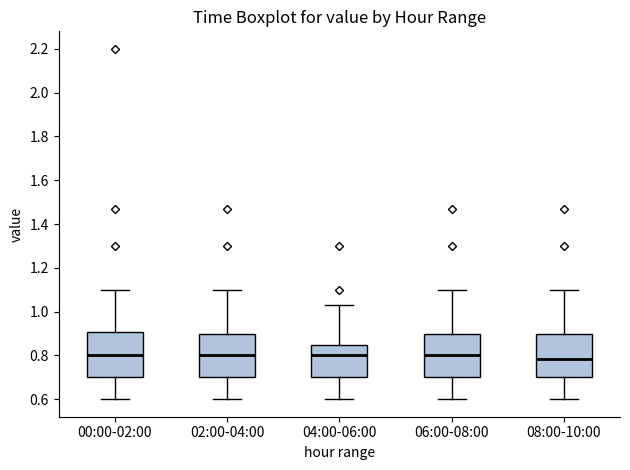

Reading left to right, read every box against the y-axis: the position of its median line, the range the box covers, and the ends of its whiskers. The values are not printed on the chart, so give them approximately, as read against the axis.

00:00-02:00: median 0.80, box 0.70 to 0.90, whiskers 0.60 to 1.10
02:00-04:00: median 0.80, box 0.70 to 0.90, whiskers 0.60 to 1.10
04:00-06:00: median 0.80, box 0.70 to 0.84, whiskers 0.60 to 1.04
06:00-08:00: median 0.80, box 0.70 to 0.90, whiskers 0.60 to 1.10
08:00-10:00: median 0.78, box 0.70 to 0.90, whiskers 0.60 to 1.10